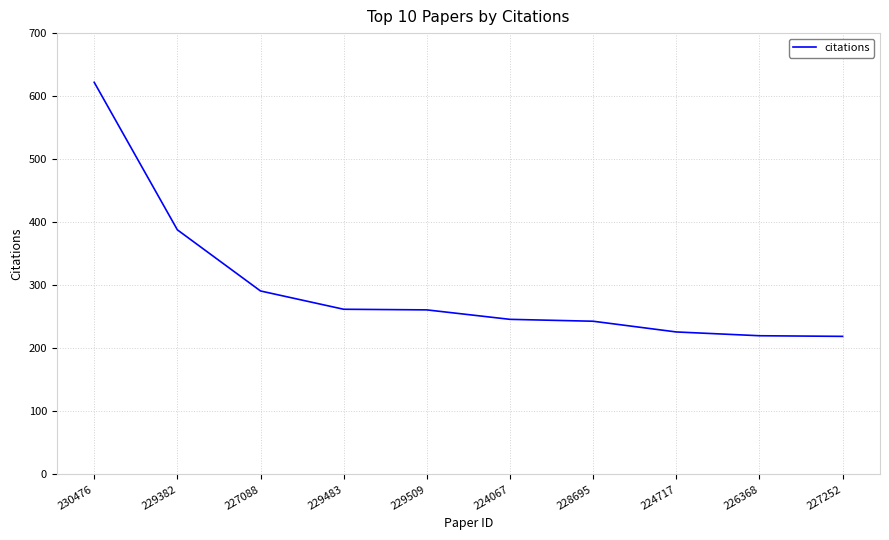

How many lines are shown in the chart?

1